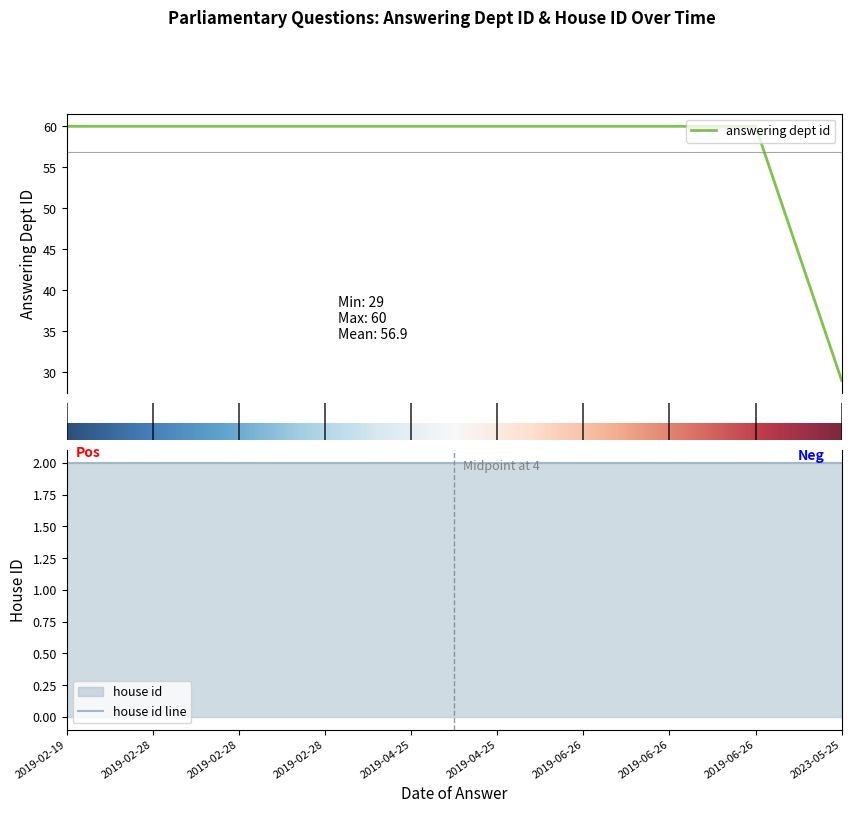

Between 2023-05-25 and 2019-02-19, which series saw the biggest shift?

answering dept id